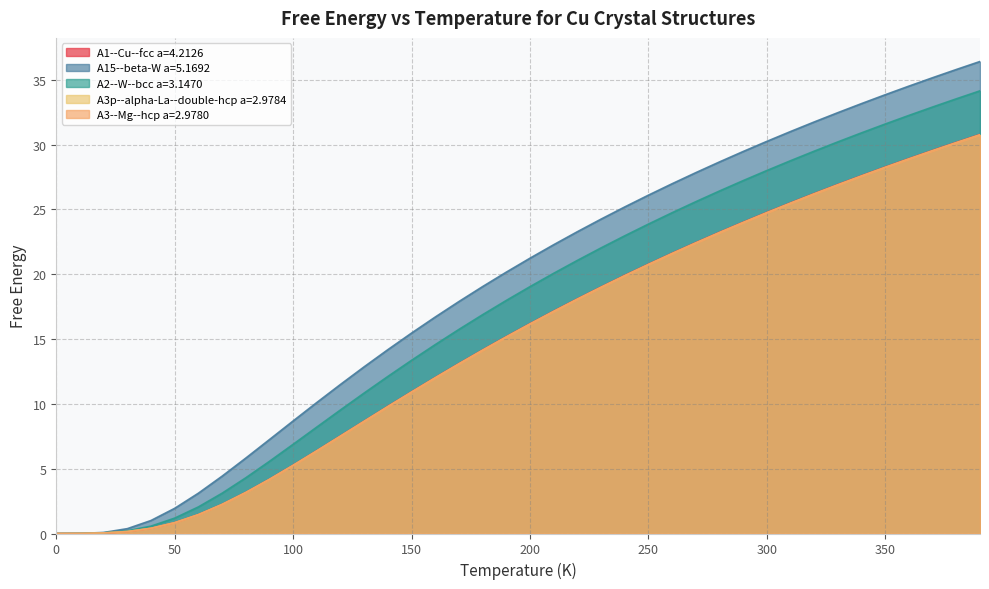

What are all the series names shown in the legend?

A1--Cu--fcc a=4.2126, A15--beta-W a=5.1692, A2--W--bcc a=3.1470, A3p--alpha-La--double-hcp a=2.9784, A3--Mg--hcp a=2.9780